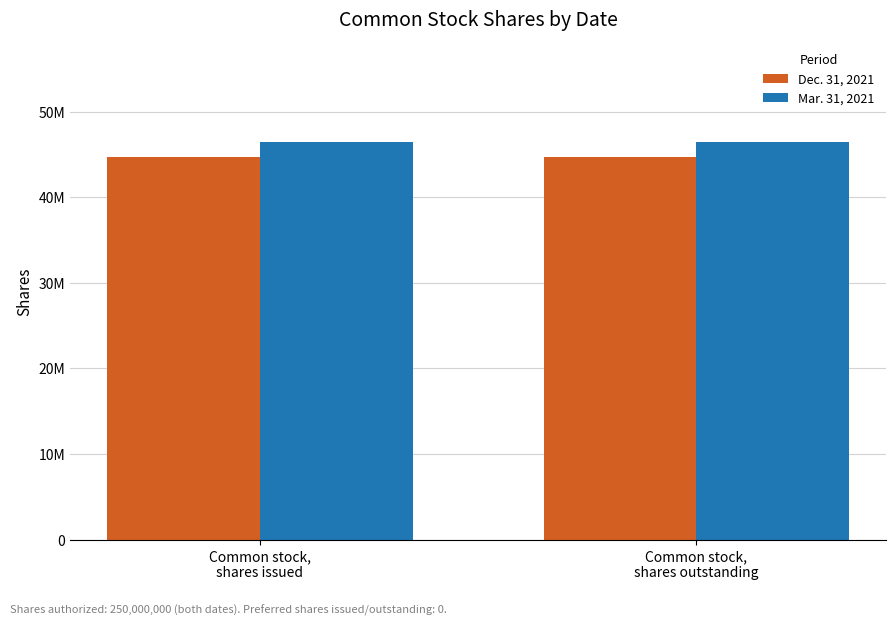

At which label does Mar. 31, 2021 reach its minimum?

Common stock,
shares issued